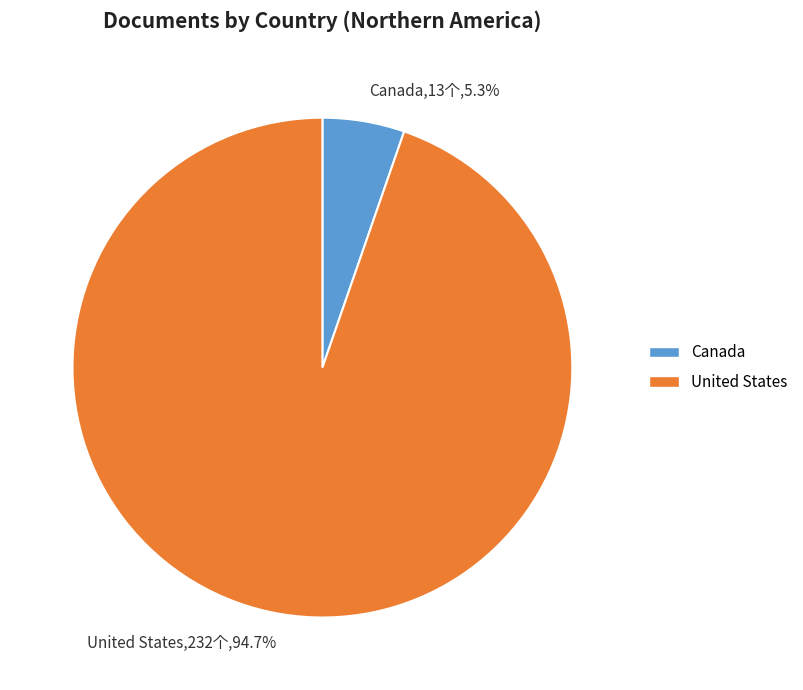

Does Canada account for over 50% of the chart?

No